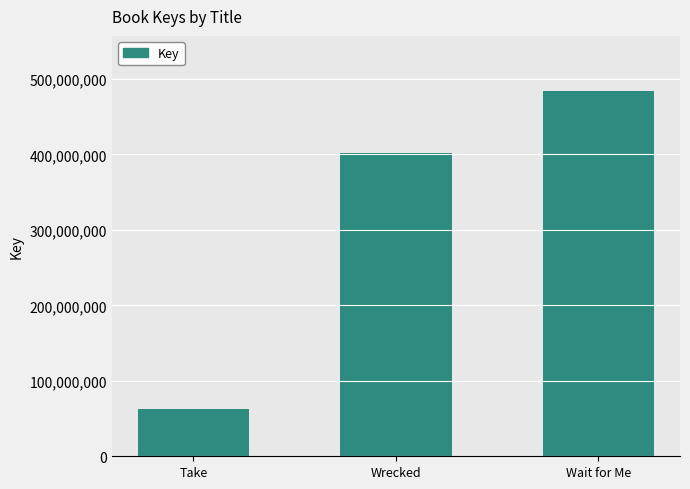

Which has a higher value, Wrecked or Take?

Wrecked